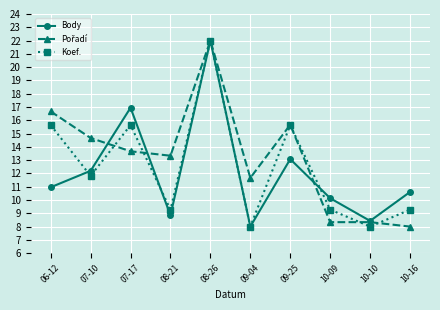

What is the difference between the maximum and minimum values in the Koef. series?

14.0